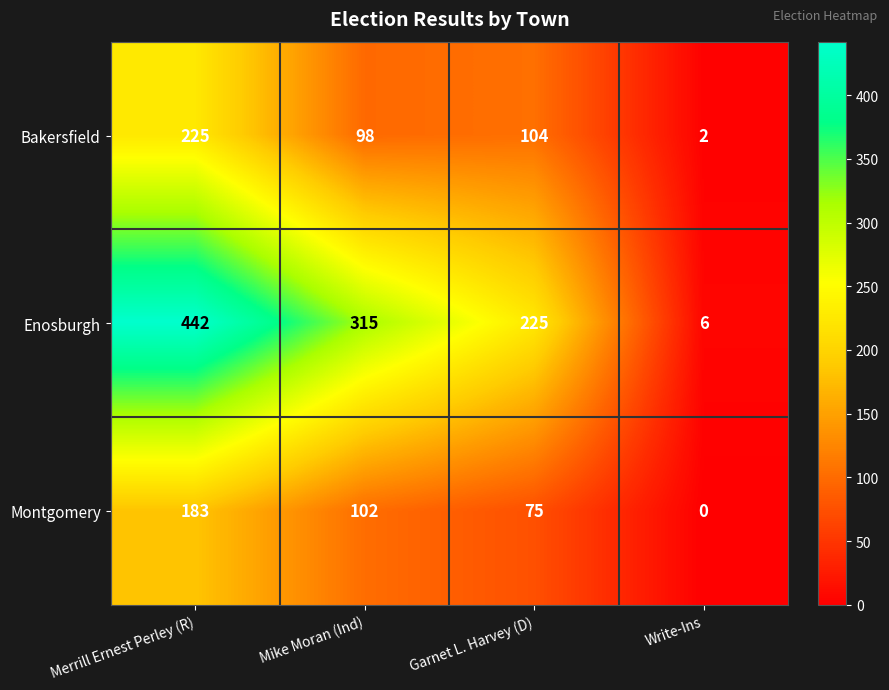

Is it true that Montgomery equals 90 at Write-Ins?

False